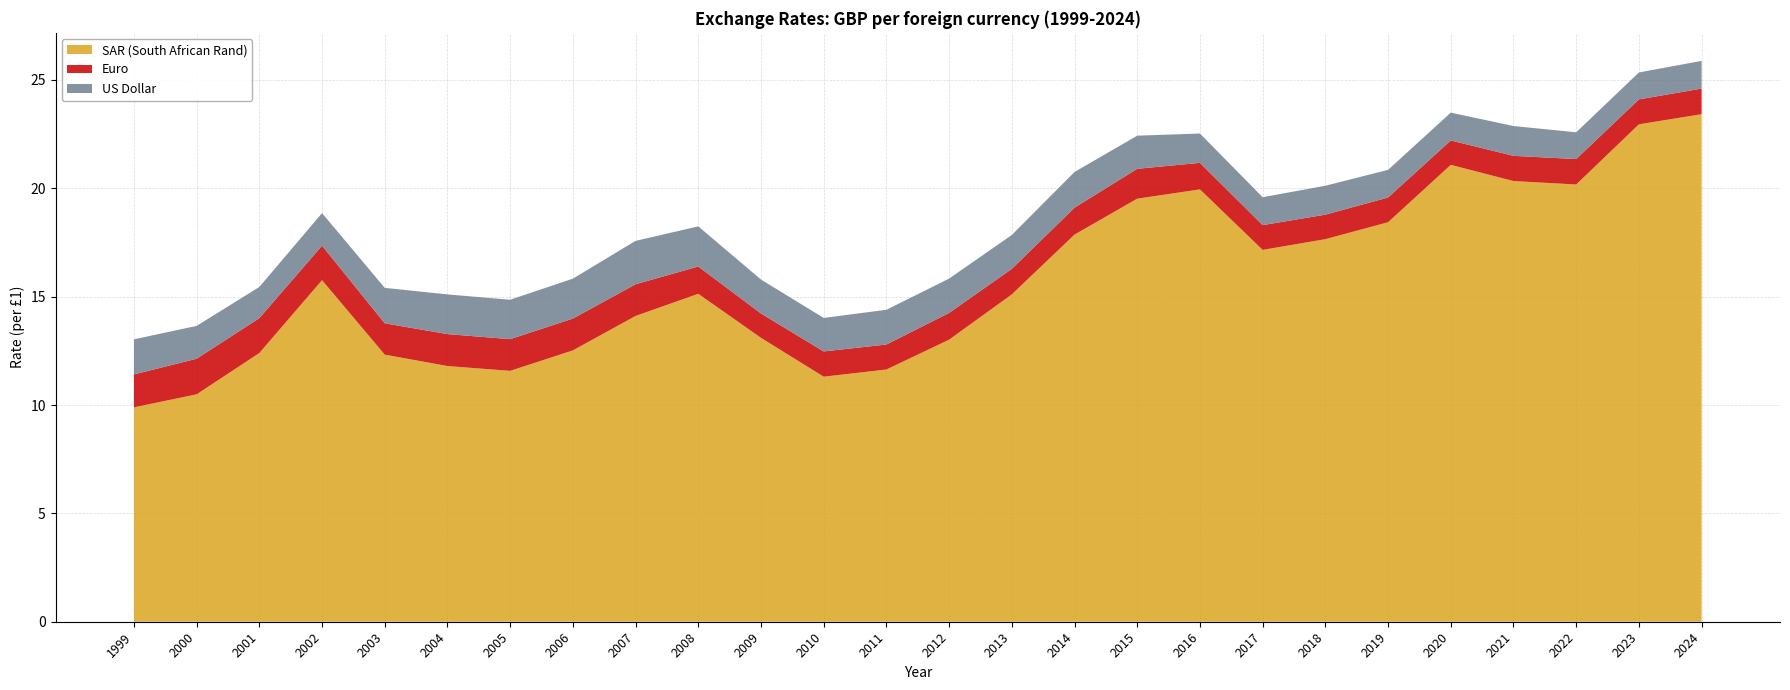

Reading left to right, list all the values displayed in this chart.

SAR (South African Rand): 1999=9.9	2000=10.5	2001=12.4	2002=15.8	2003=12.3	2004=11.8	2005=11.6	2006=12.5	2007=14.1	2008=15.1	2009=13.1	2010=11.3	2011=11.6	2012=13.0	2013=15.1	2014=17.9	2015=19.5	2016=20.0	2017=17.2	2018=17.7	2019=18.4	2020=21.1	2021=20.3	2022=20.2	2023=23.0	2024=23.4
Euro: 1999=1.5	2000=1.6	2001=1.6	2002=1.6	2003=1.4	2004=1.5	2005=1.5	2006=1.5	2007=1.5	2008=1.3	2009=1.1	2010=1.2	2011=1.2	2012=1.2	2013=1.2	2014=1.2	2015=1.4	2016=1.2	2017=1.1	2018=1.1	2019=1.1	2020=1.1	2021=1.2	2022=1.2	2023=1.1	2024=1.2
US Dollar: 1999=1.6	2000=1.5	2001=1.4	2002=1.5	2003=1.6	2004=1.8	2005=1.8	2006=1.8	2007=2.0	2008=1.9	2009=1.6	2010=1.5	2011=1.6	2012=1.6	2013=1.6	2014=1.6	2015=1.5	2016=1.4	2017=1.3	2018=1.3	2019=1.3	2020=1.3	2021=1.4	2022=1.2	2023=1.2	2024=1.3